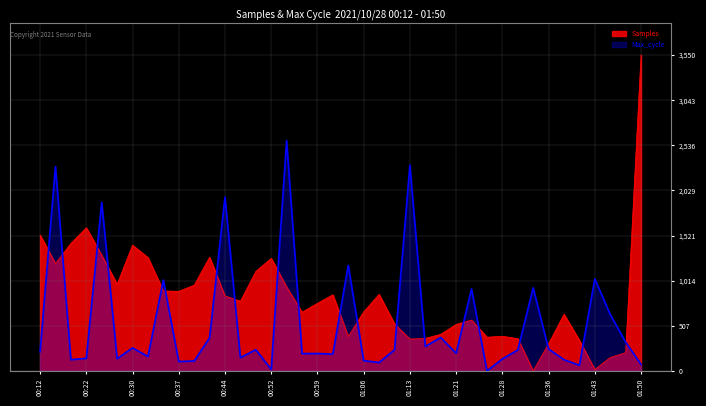

What is the sum of all Samples values?

32984